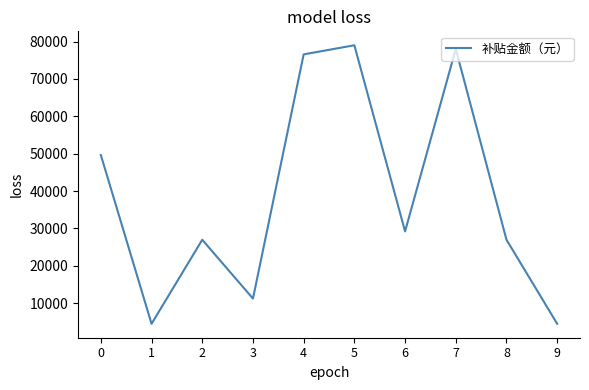

What is the greatest value displayed?

79027.3